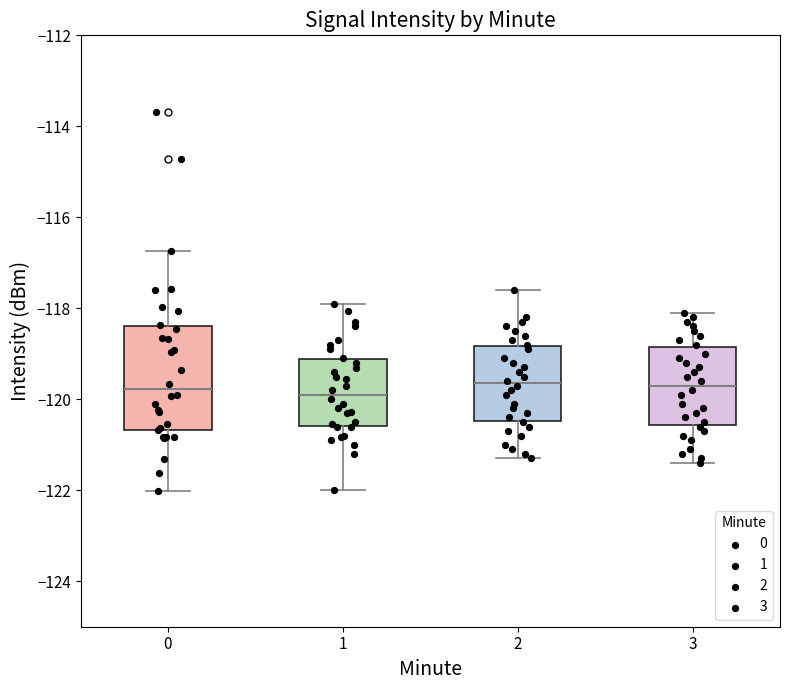

Reading left to right, transcribe this box plot: for each box, give where its median line is, the range the box spans, and where its two whiskers end, as read against the y-axis. The values are not printed on the chart, so give them approximately, as read against the axis.

0: median -119.8, box -120.6 to -118.4, whiskers -122.0 to -116.8
1: median -120.0, box -120.6 to -119.2, whiskers -122.0 to -117.8
2: median -119.6, box -120.4 to -118.8, whiskers -121.2 to -117.6
3: median -119.6, box -120.6 to -118.8, whiskers -121.4 to -118.0